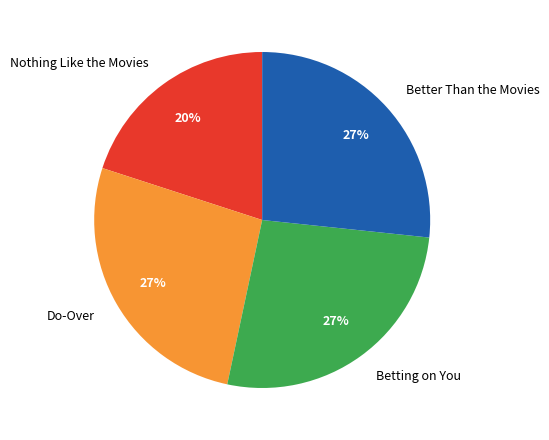

Combined, do Better Than the Movies and Betting on You account for over 50%?

Yes